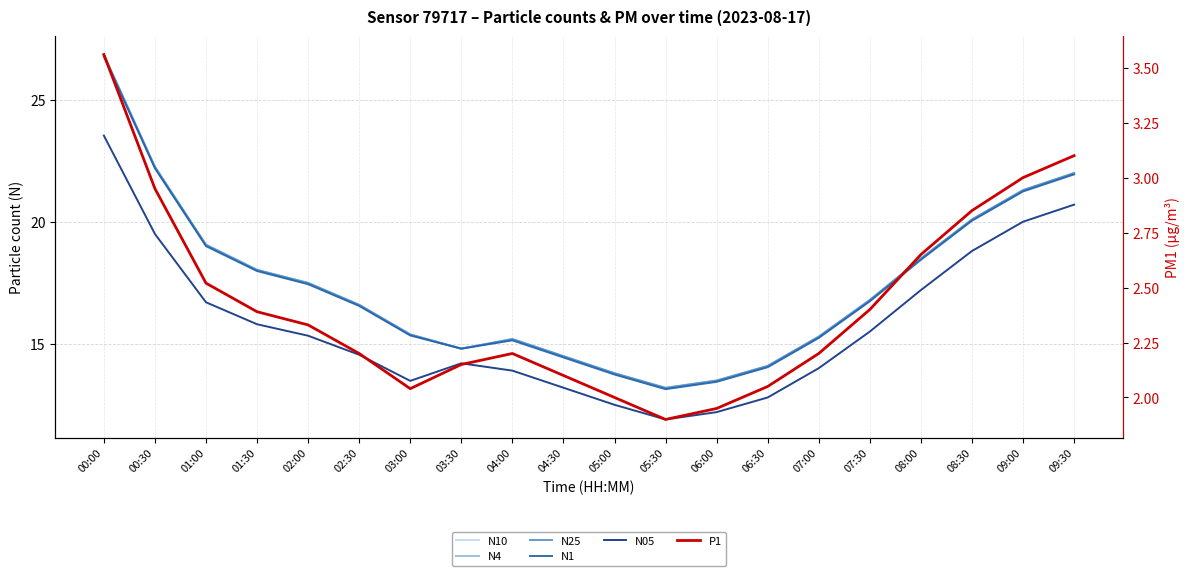

Where is the first local minimum for P1?

03:00